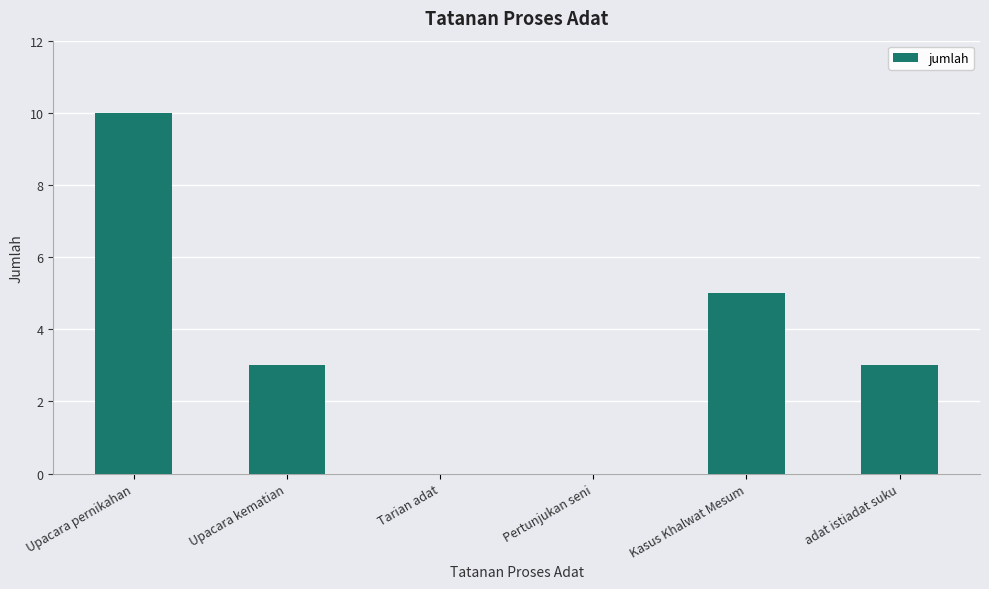

What is the change in value from Upacara pernikahan to Pertunjukan seni?

-10